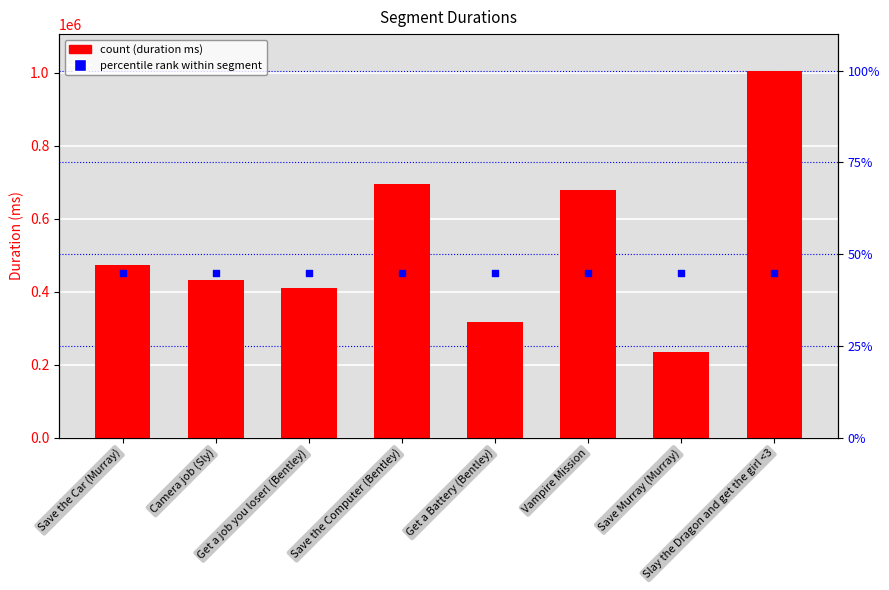

Which series reaches the minimum Y coordinate?

Attempt #10 Duration (ms)